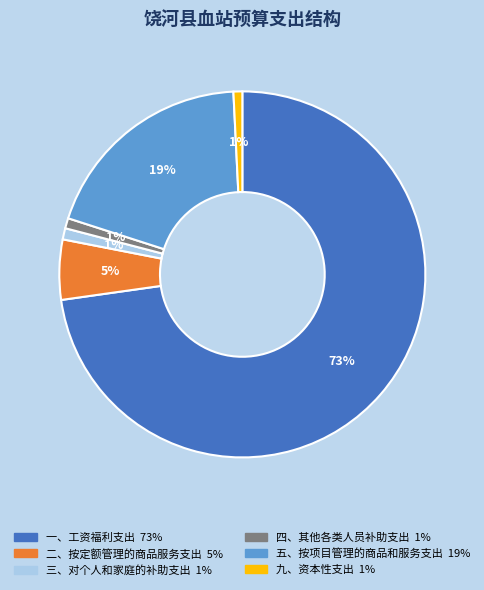

Is 一、工资福利支出 the majority of the pie?

Yes